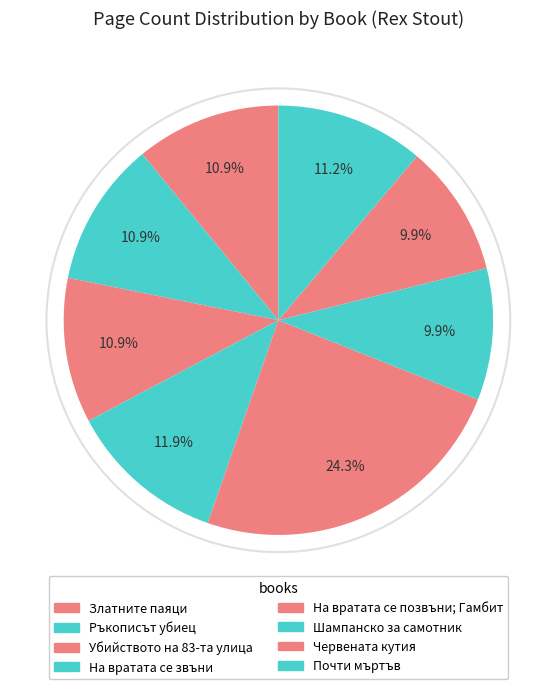

Is there any slice that represents more than half of the pie?

No